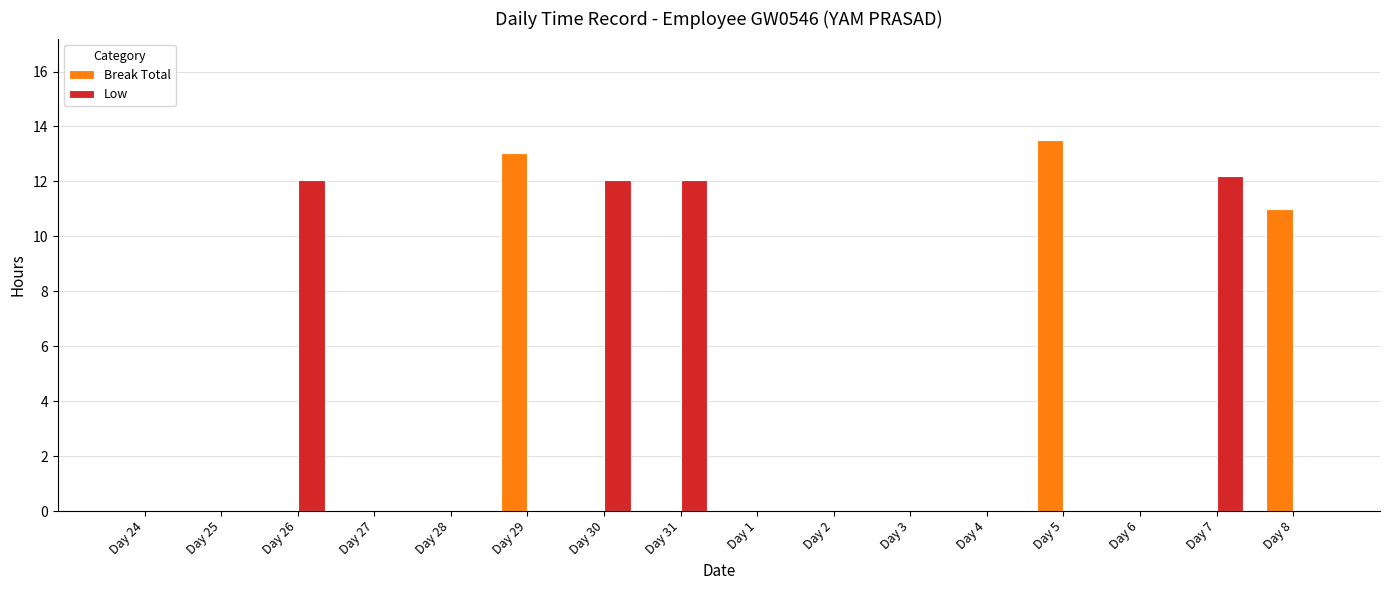

Which category has the highest value across all series?

Day 5